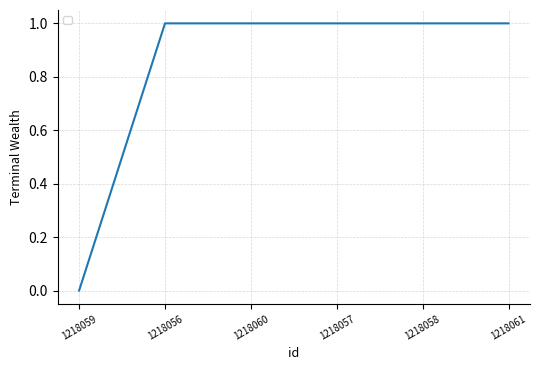

The value at 1218060 is 1. True or false?

True